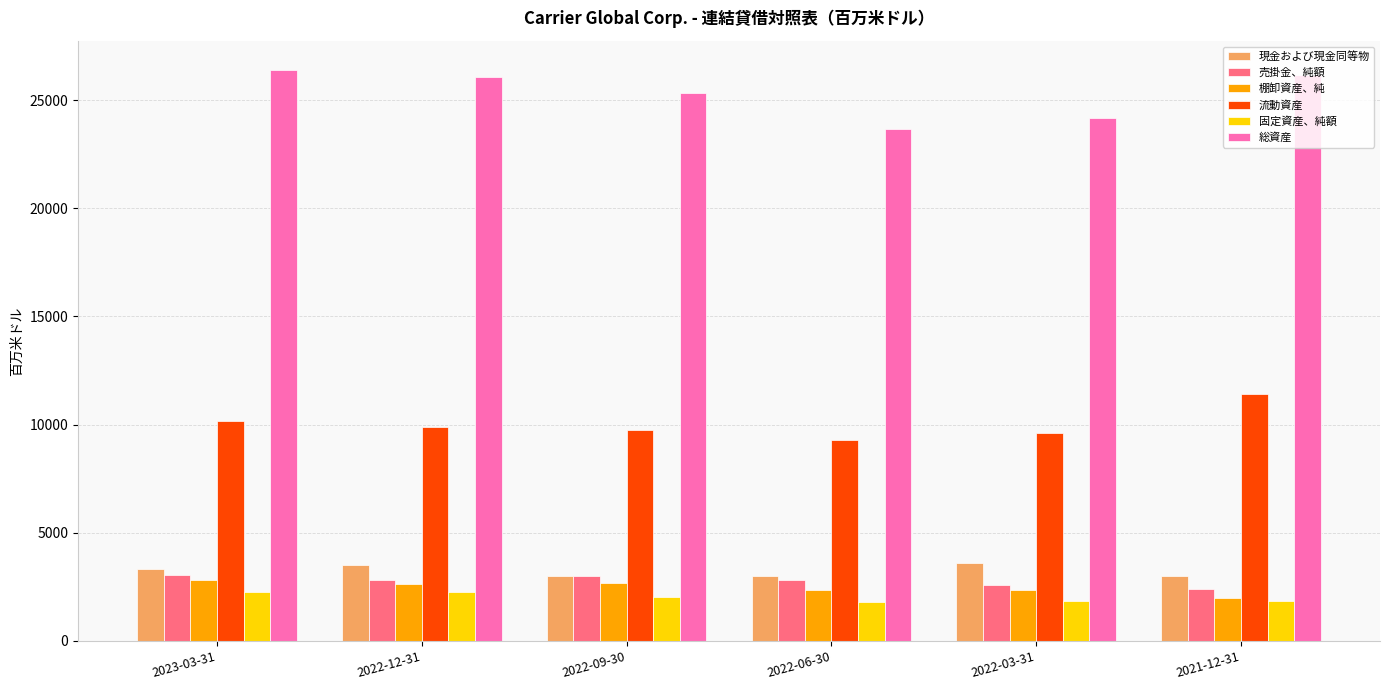

The value of 現金および現金同等物 at 2022-03-31 is 2073. True or false?

False